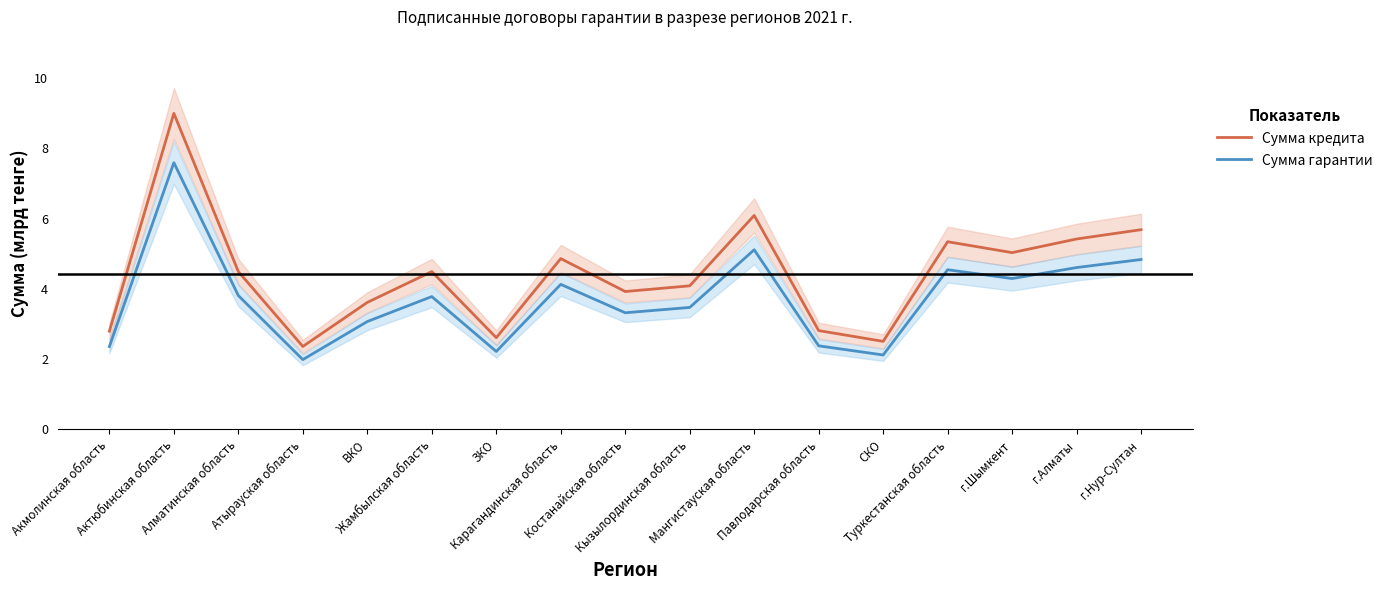

Where is Сумма гарантии nearest to the value 4?

Карагандинская область